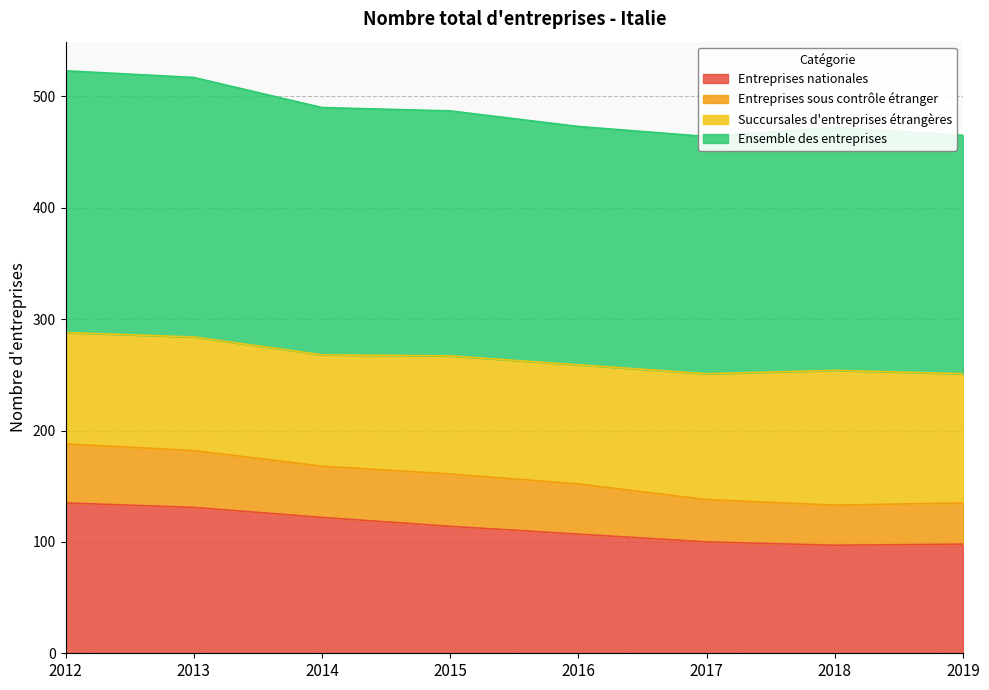

What is the minimum value for Entreprises nationales?

97